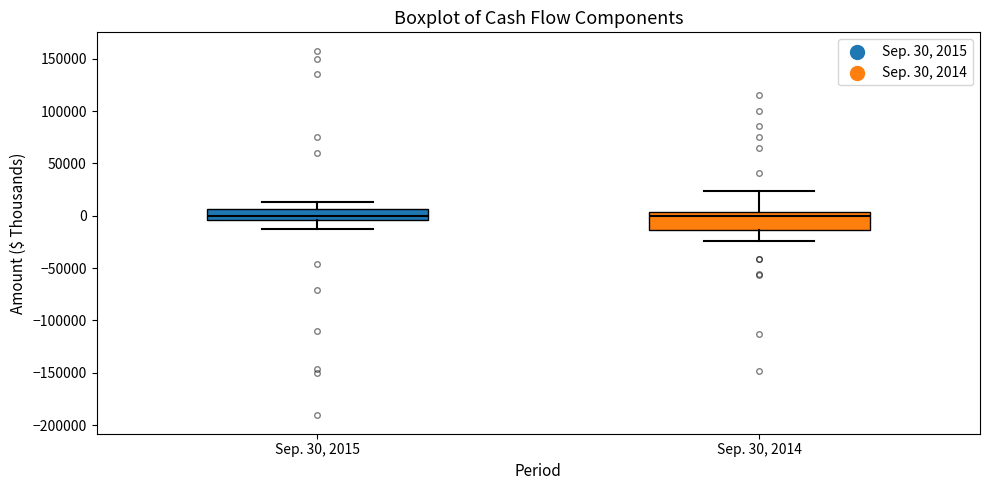

Reading left to right, read every box against the y-axis: the position of its median line, the range the box covers, and the ends of its whiskers. The values are not printed on the chart, so give them approximately, as read against the axis.

Sep. 30, 2015: median 0, box -5000 to 5000, whiskers -10000 to 15000
Sep. 30, 2014: median 0, box -15000 to 5000, whiskers -25000 to 25000